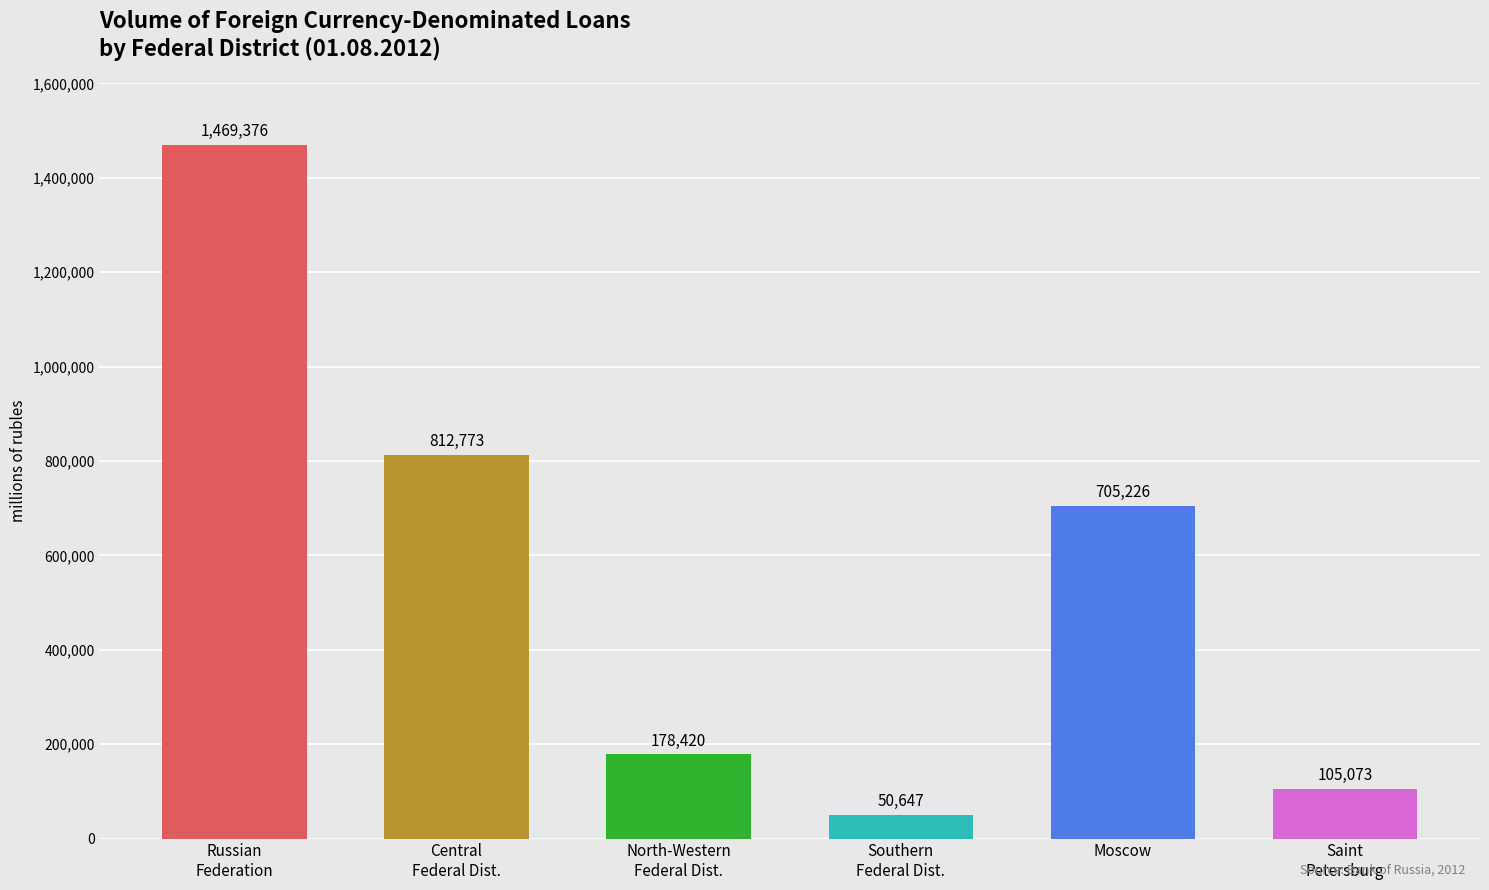

Between Russian
Federation and Saint
Petersburg, which is larger?

Russian
Federation